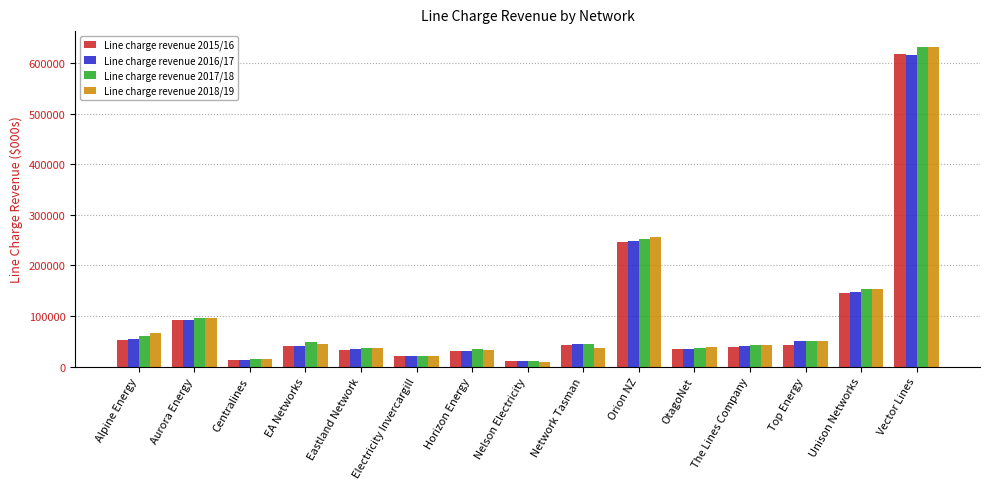

What is the difference between the maximum and minimum values in the Line charge revenue 2018/19 series?

622174.3